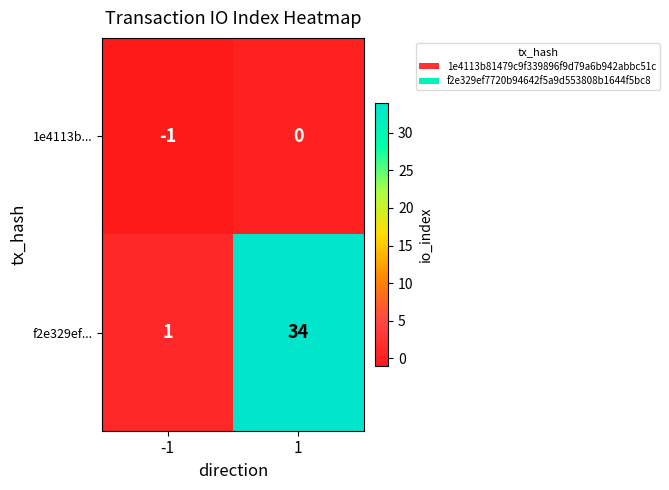

Reading left to right, transcribe all the data shown in this chart.

1e4113b...: -1=-1	1=0
f2e329ef...: -1=1	1=34